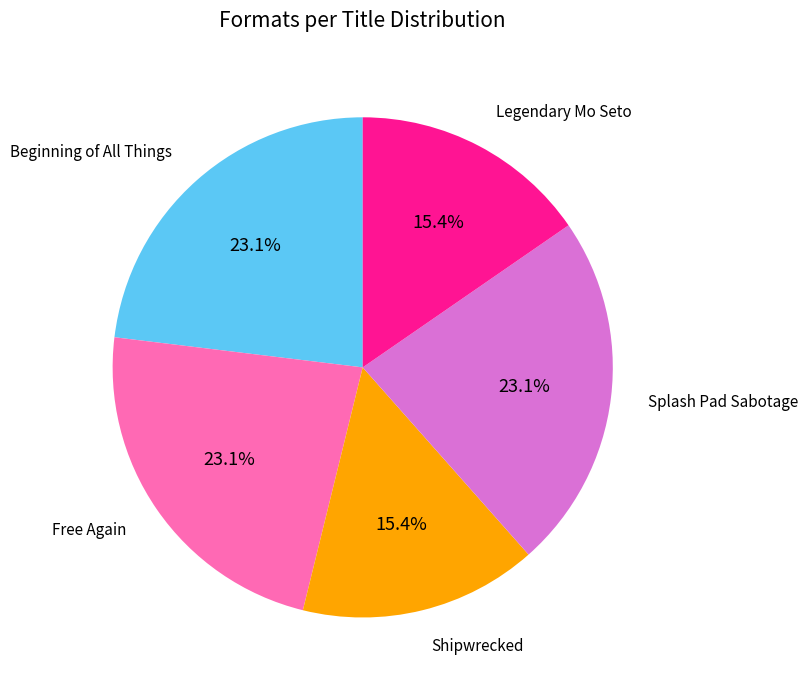

Is there any slice that represents more than half of the pie?

No